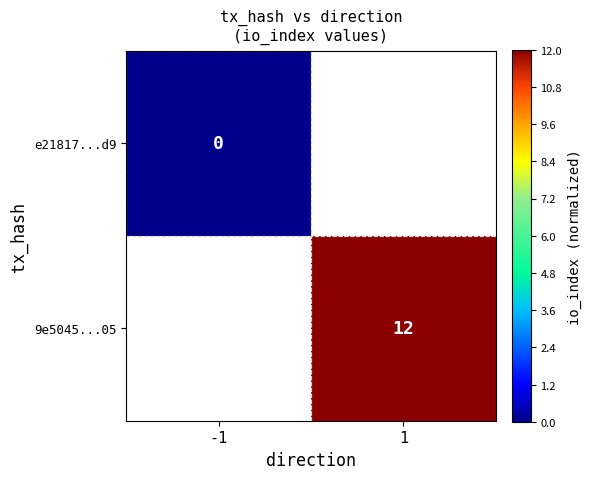

What is the greatest value displayed?

1.0